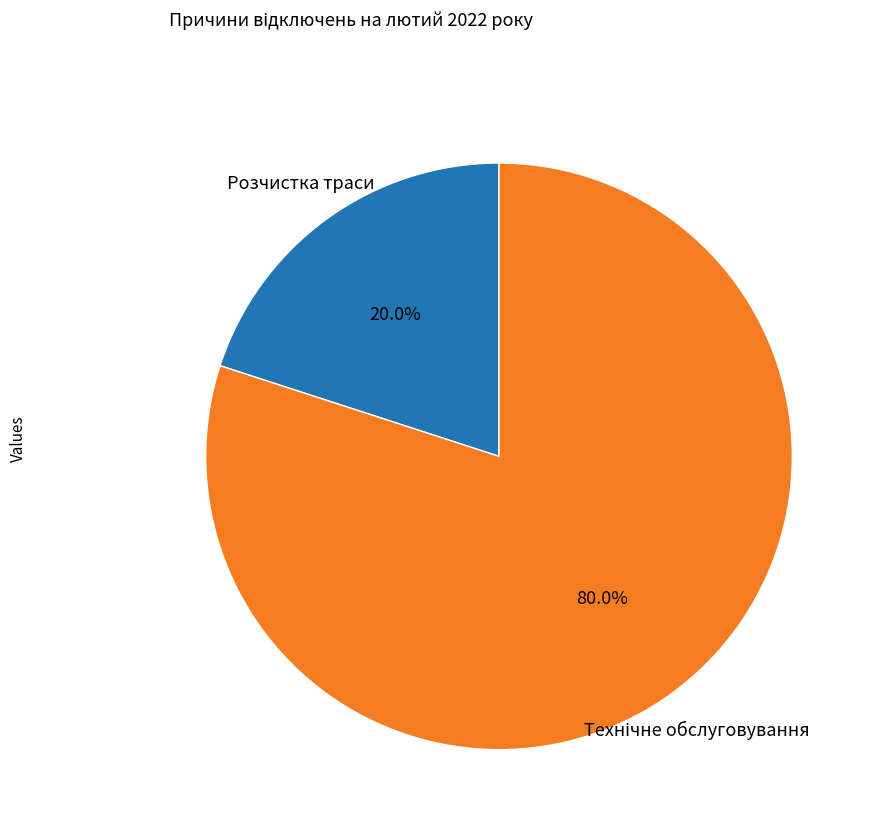

Does any single category account for the majority?

Yes